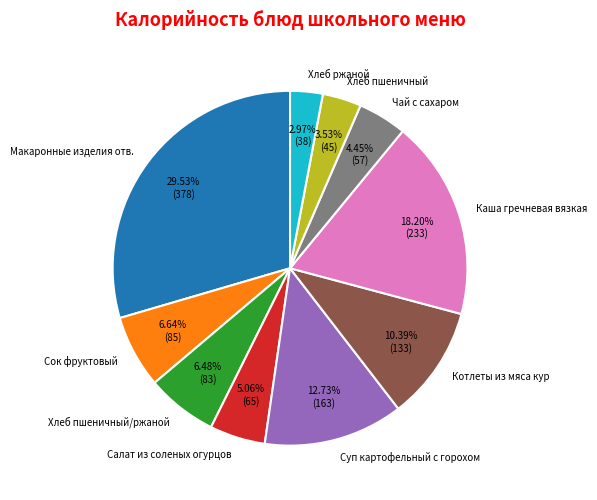

Which category has the biggest portion of the pie?

Макаронные изделия отв.